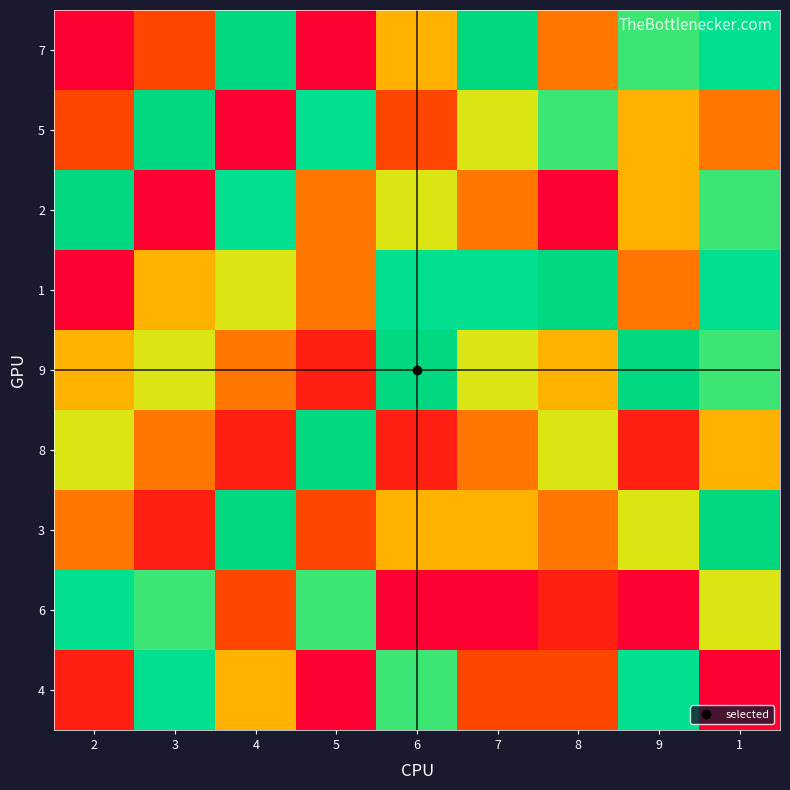

List the series in order of their peak value, lowest first.

6, 4, 7, 5, 2, 1, 9, 8, 3